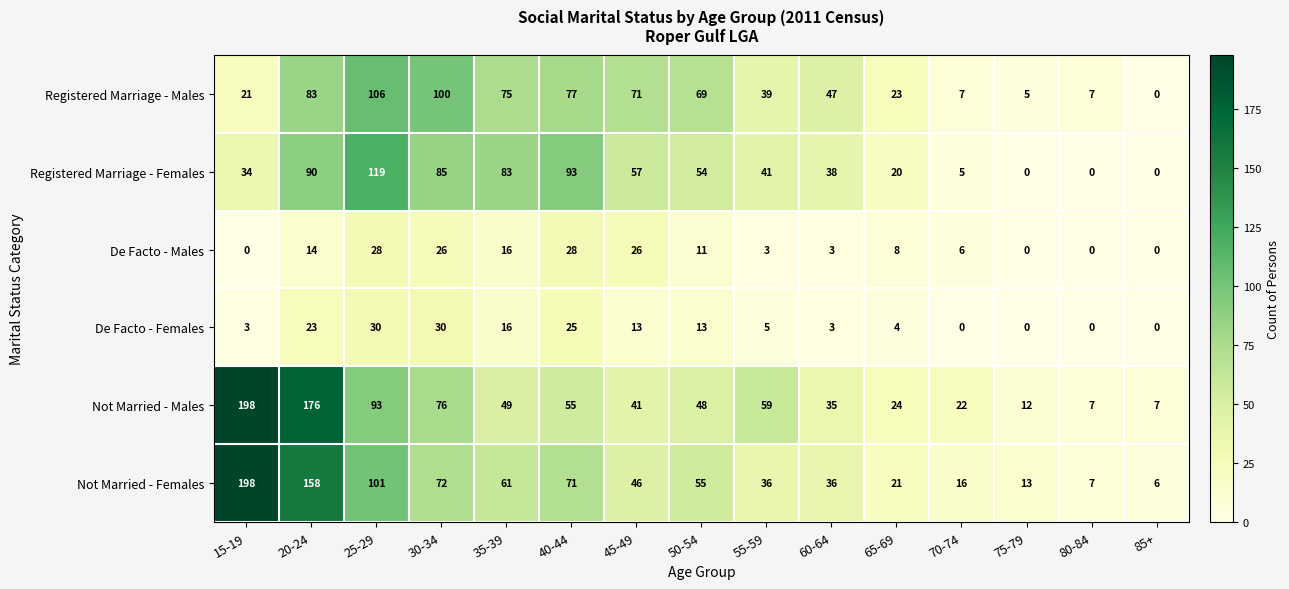

What is the difference between the highest and lowest values at 65-69?

20